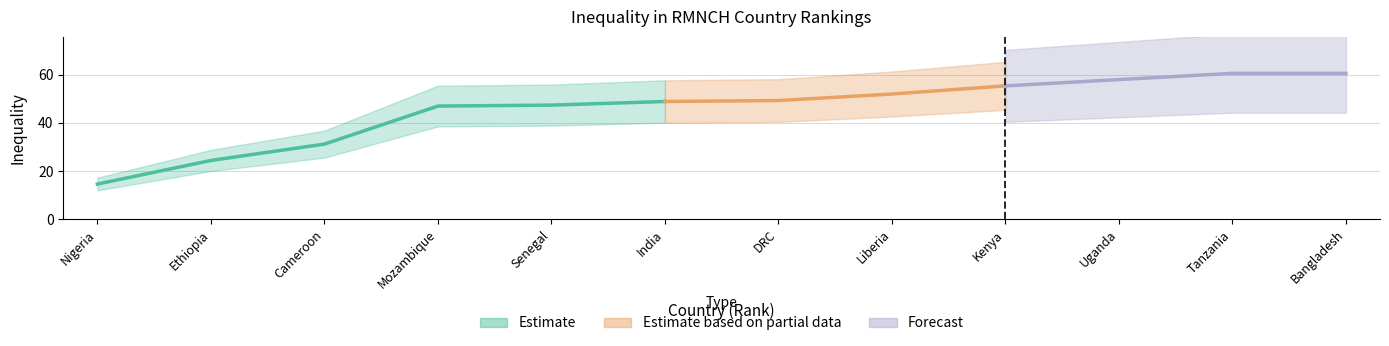

What is the difference between the values at Ethiopia and Uganda?

33.6